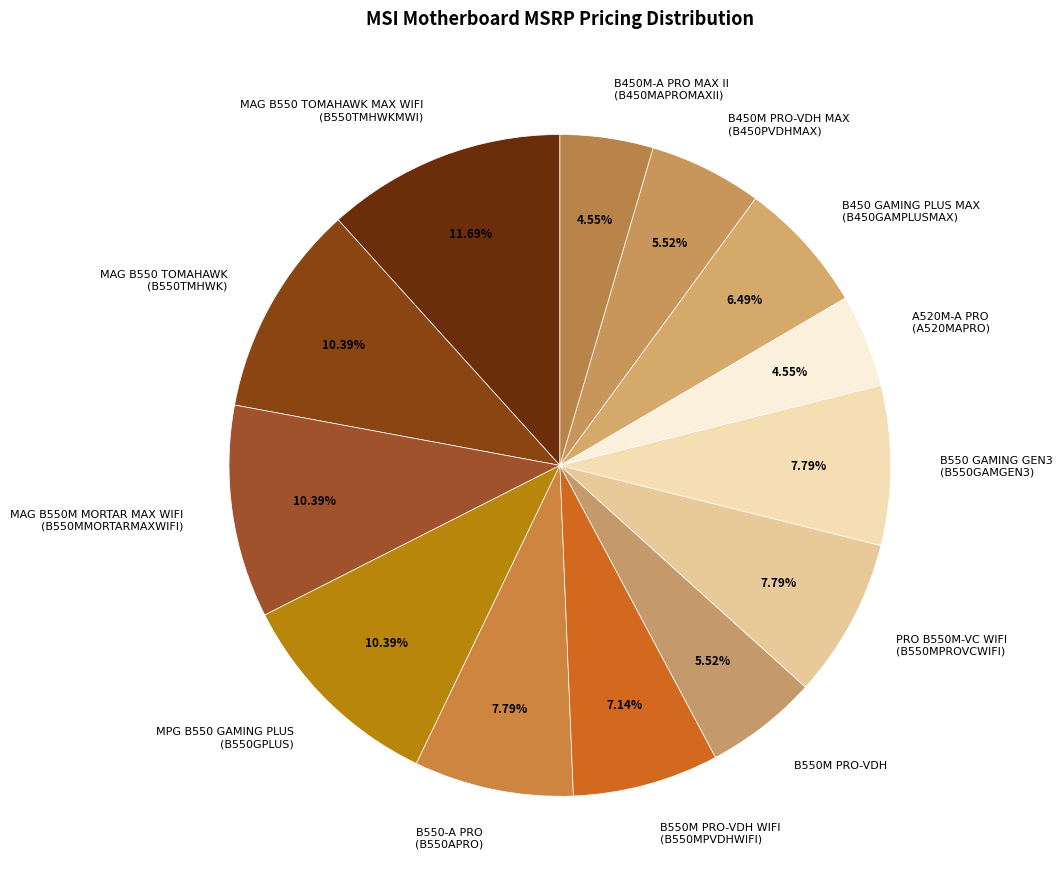

Between B550M PRO-VDH and B550 GAMING GEN3 (B550GAMGEN3), which is larger?

B550 GAMING GEN3 (B550GAMGEN3)